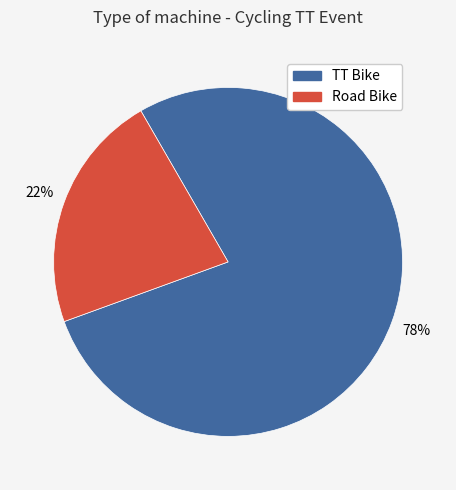

Do TT Bike and Road Bike together represent more than half of the pie?

Yes